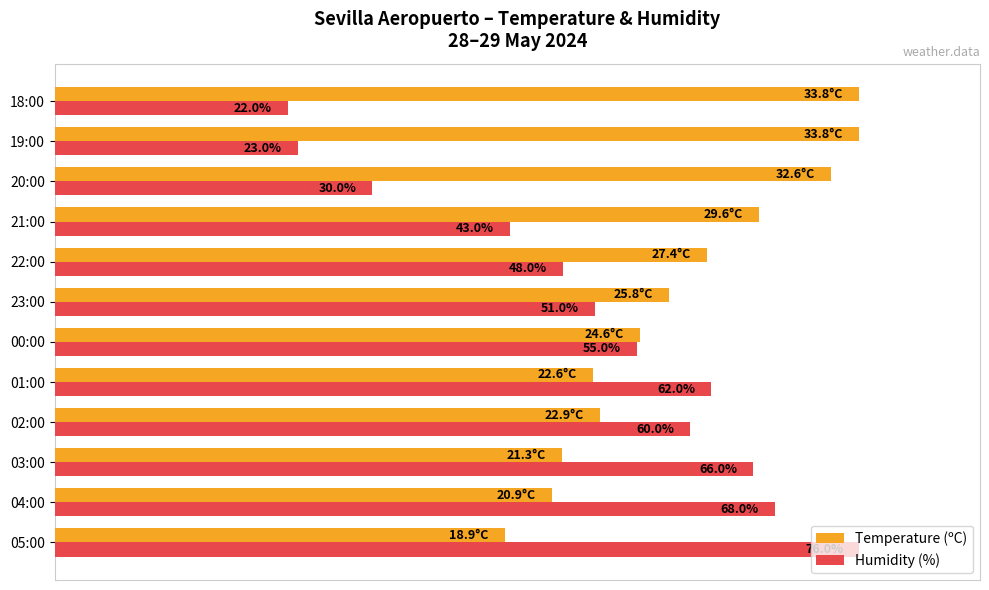

What are all the series names shown in the legend?

Temperature (ºC), Humidity (%)